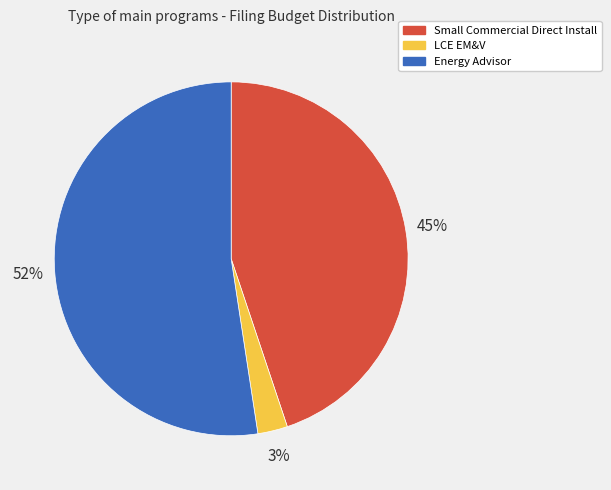

To the nearest percent, what is the average slice percentage?

33%